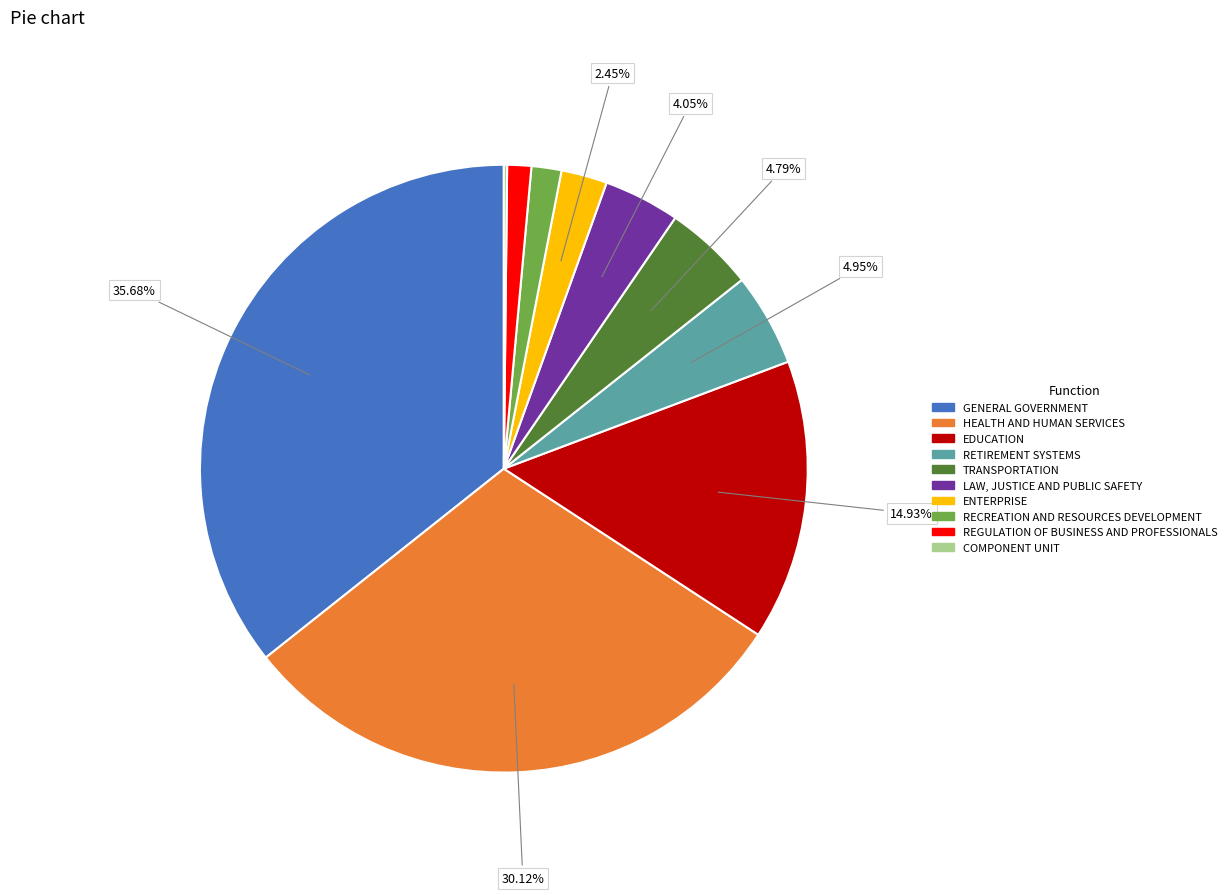

The GENERAL GOVERNMENT slice represents 28% of the pie. True or false?

False